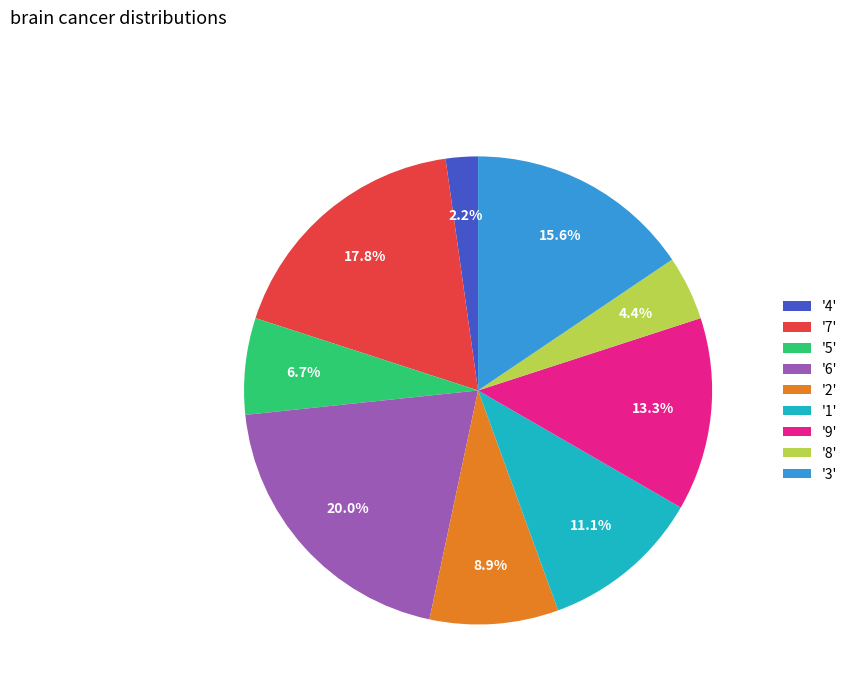

Which category has the biggest portion of the pie?

'6'